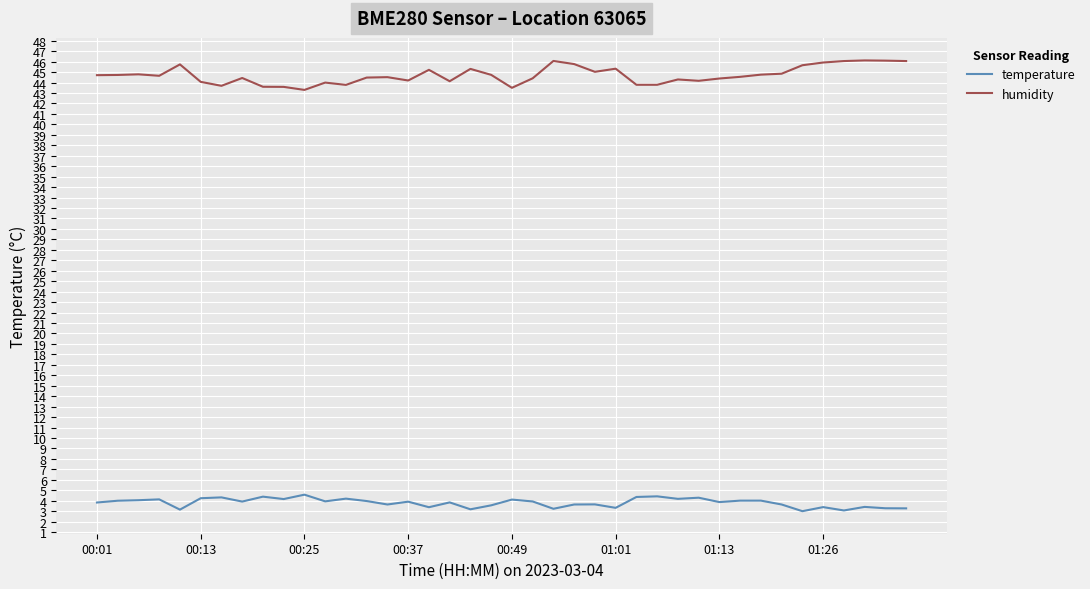

What is the maximum value shown in the chart?

46.1